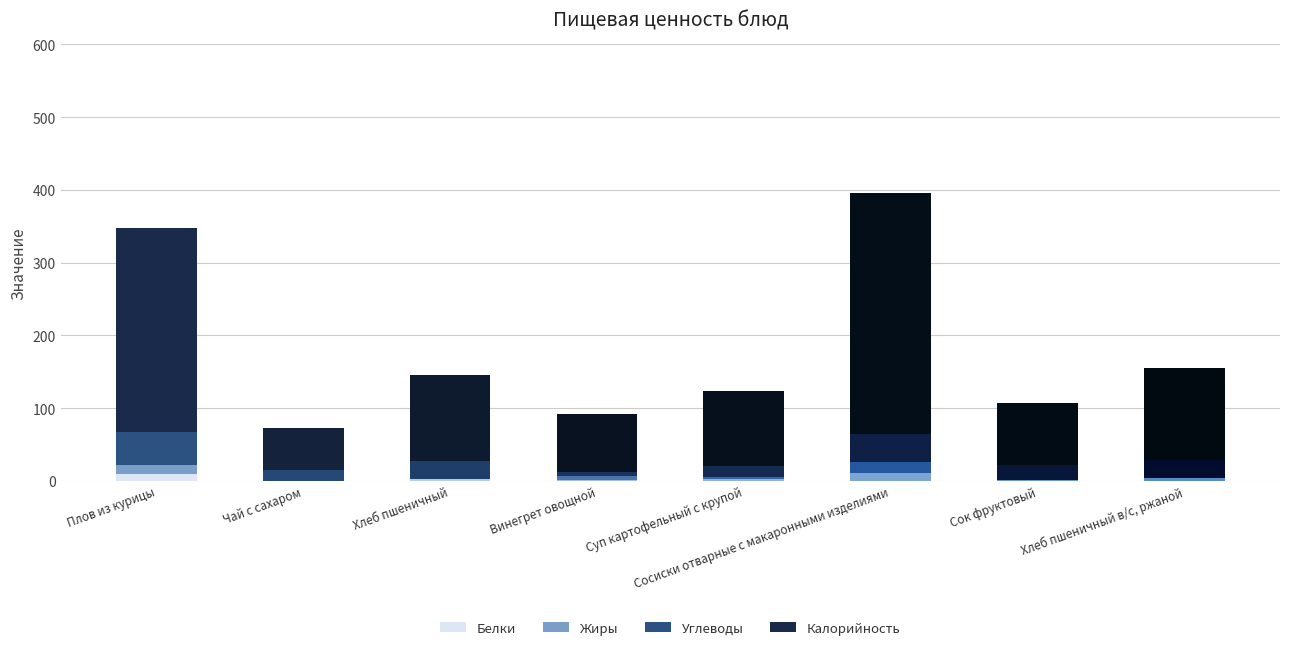

The value of Белки at Чай с сахаром is 0.0. True or false?

True